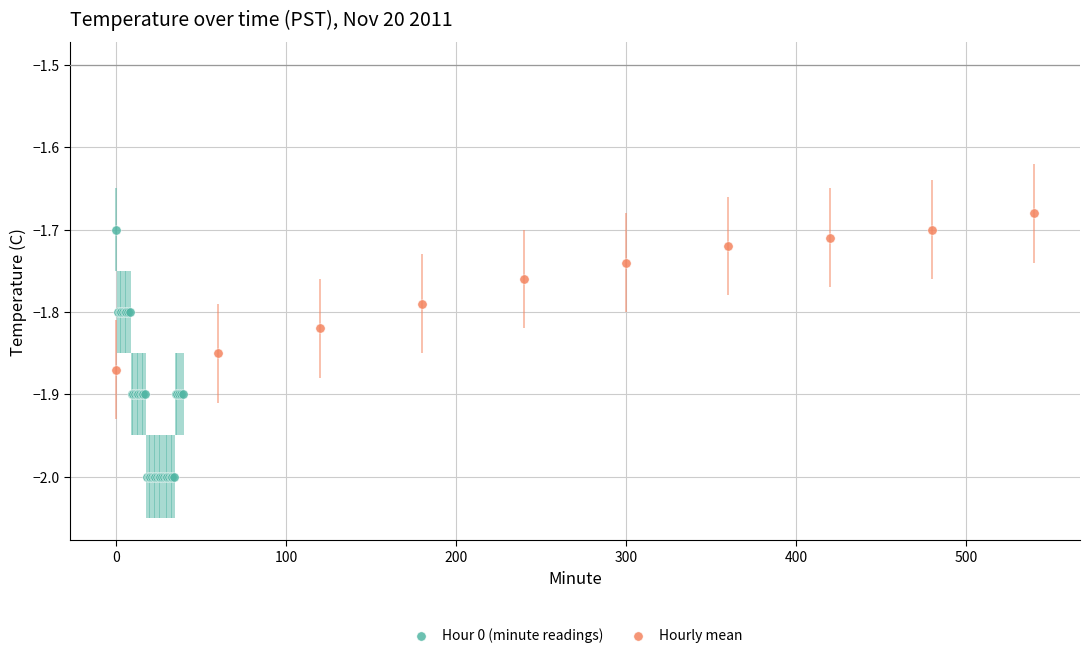

Which series has the widest spread of Y values?

Hour 0 (minute readings)